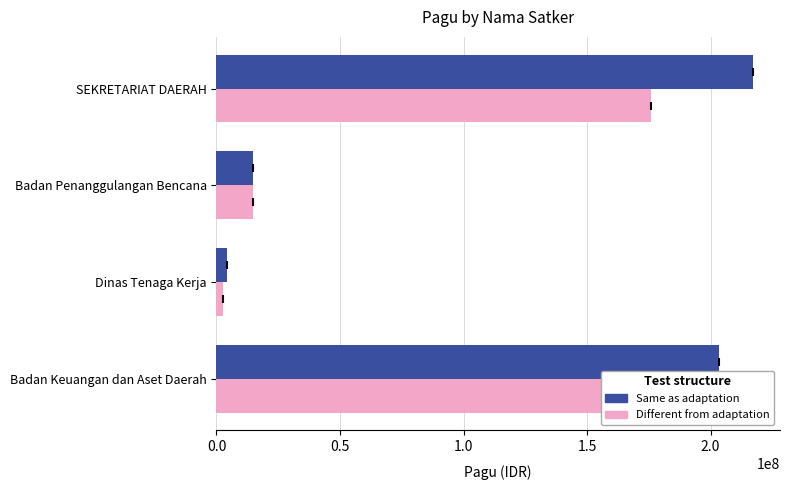

At which label is Different from adaptation closest to 89367000?

Badan Penanggulangan Bencana